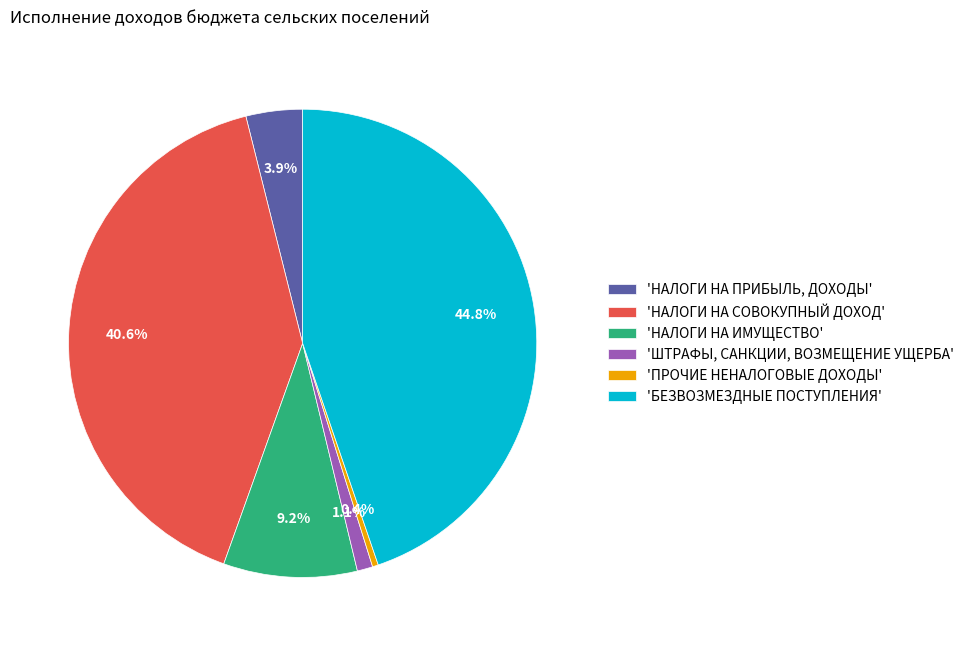

Between 'ШТРАФЫ, САНКЦИИ, ВОЗМЕЩЕНИЕ УЩЕРБА' and 'БЕЗВОЗМЕЗДНЫЕ ПОСТУПЛЕНИЯ', which is larger?

'БЕЗВОЗМЕЗДНЫЕ ПОСТУПЛЕНИЯ'